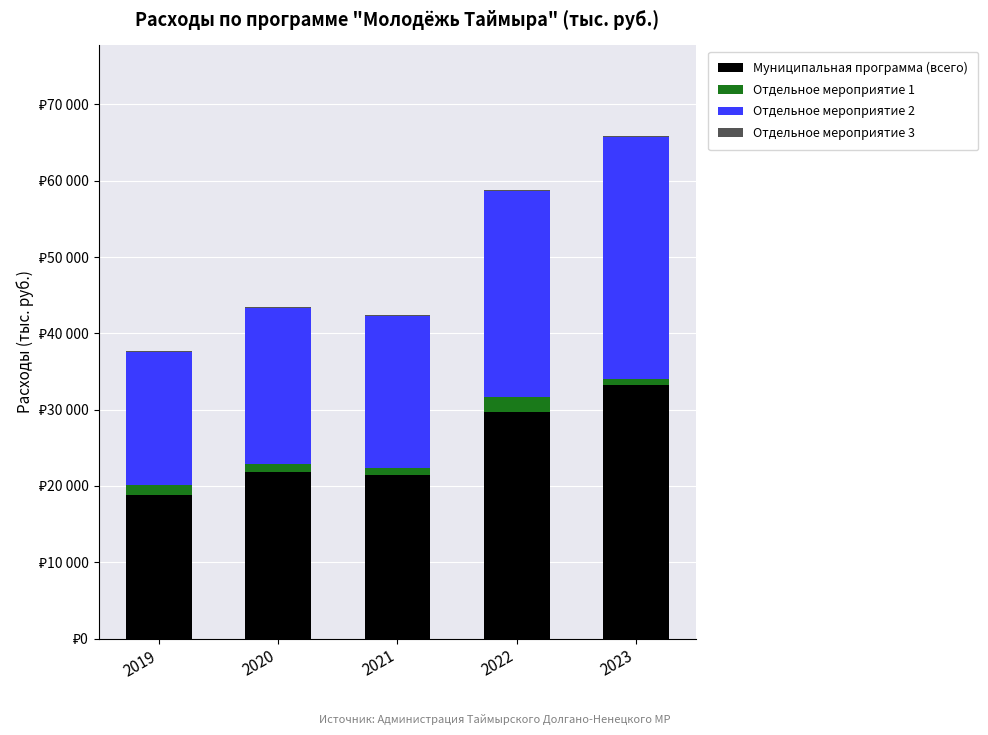

Are the bars grouped side by side (vs. stacked)?

No